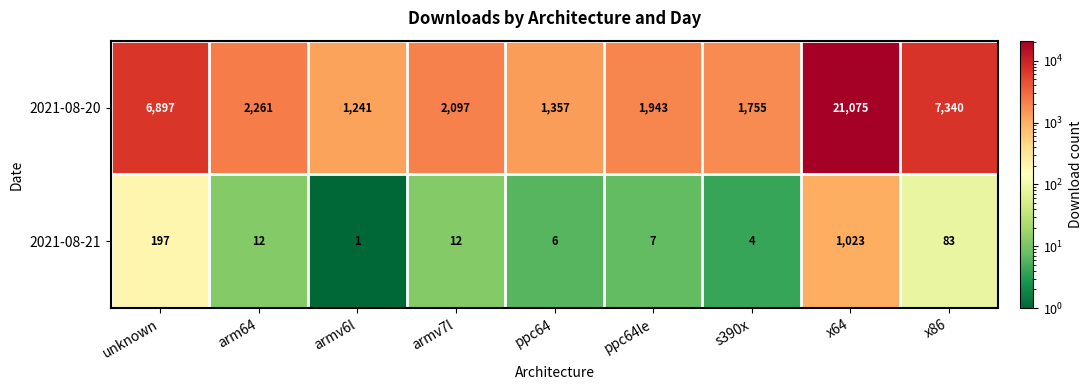

What is the greatest value displayed?

21075